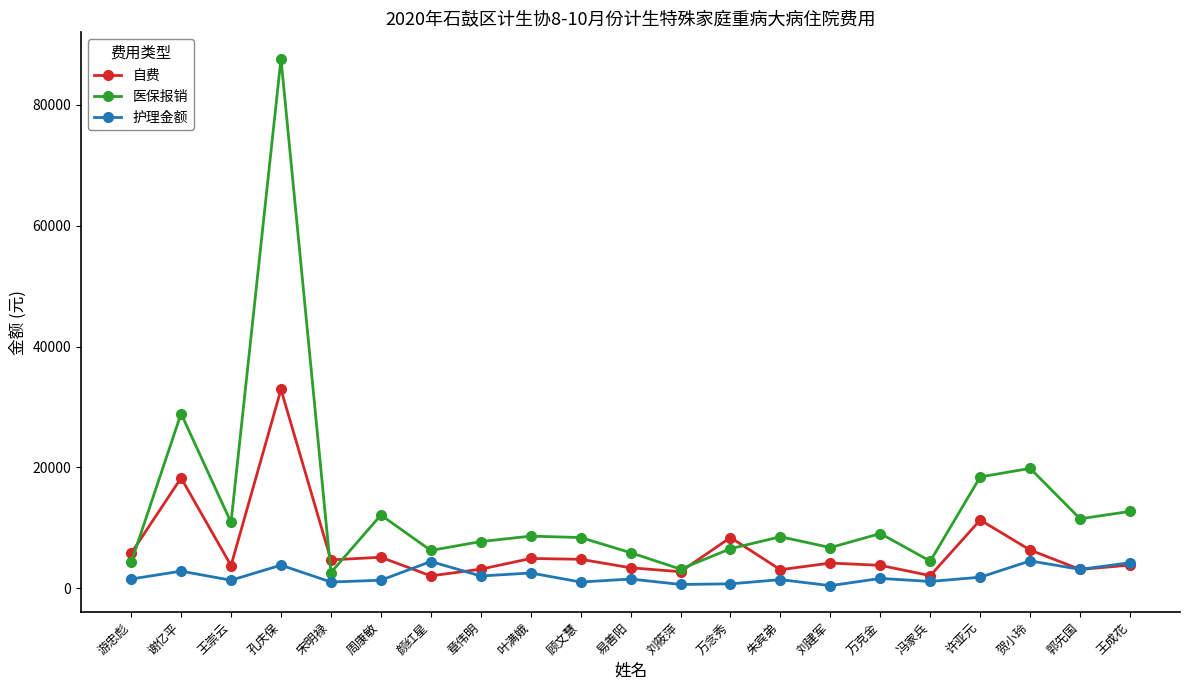

What is the difference between the maximum and minimum values in the 自费 series?

30874.5